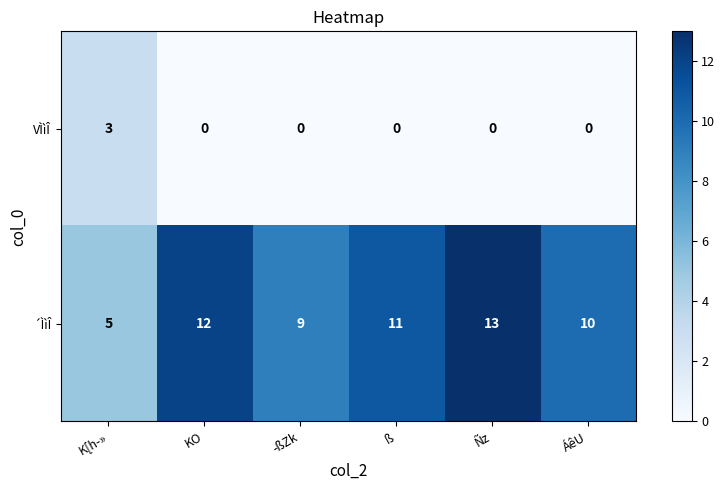

What is the sum of all VÌìÎ values?

3